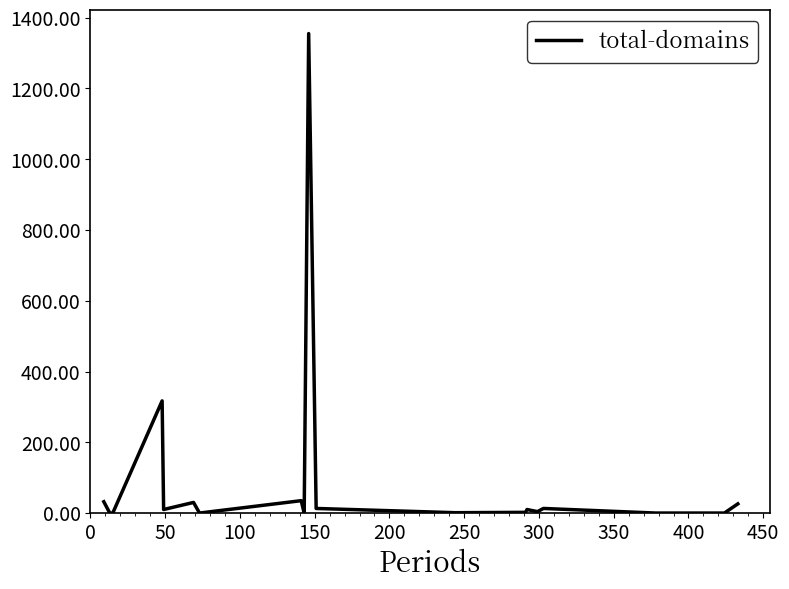

What is the greatest value displayed?

1355